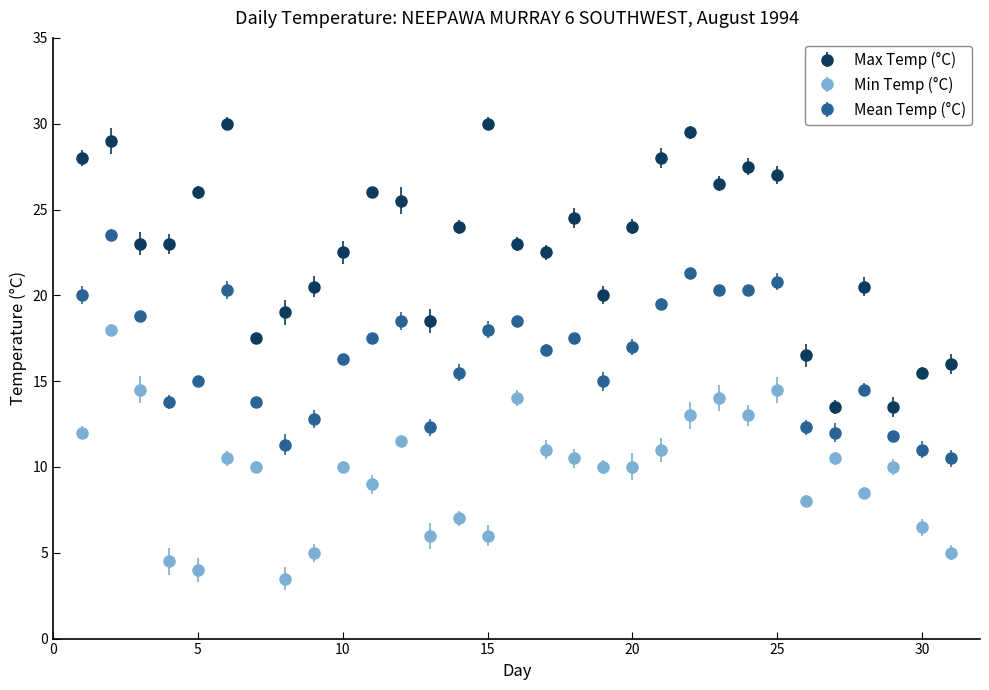

Which series has the widest spread of values?

Max Temp (°C)